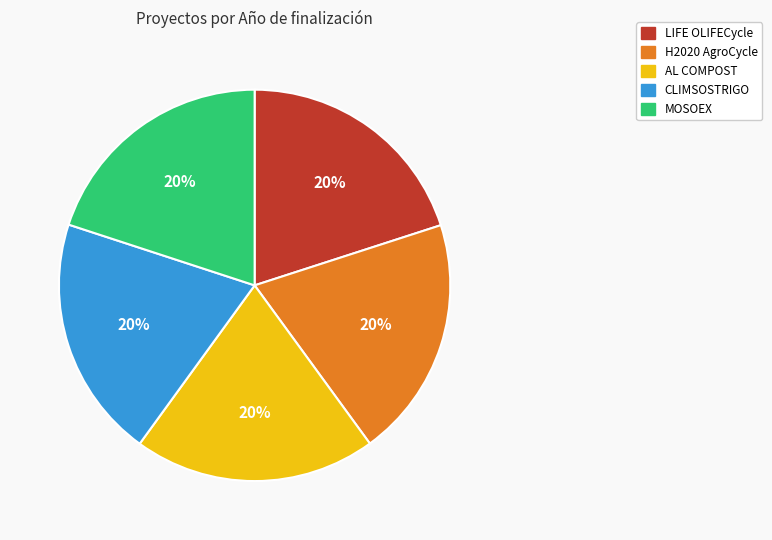

Does CLIMSOSTRIGO represent more than half of the total?

No